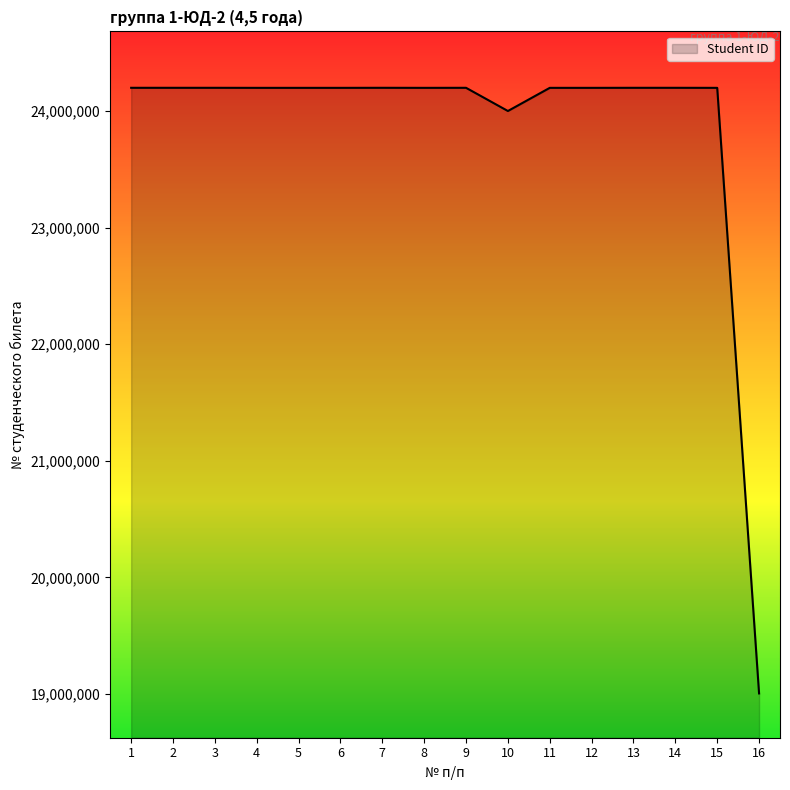

The value at 14 is 24200654. True or false?

True